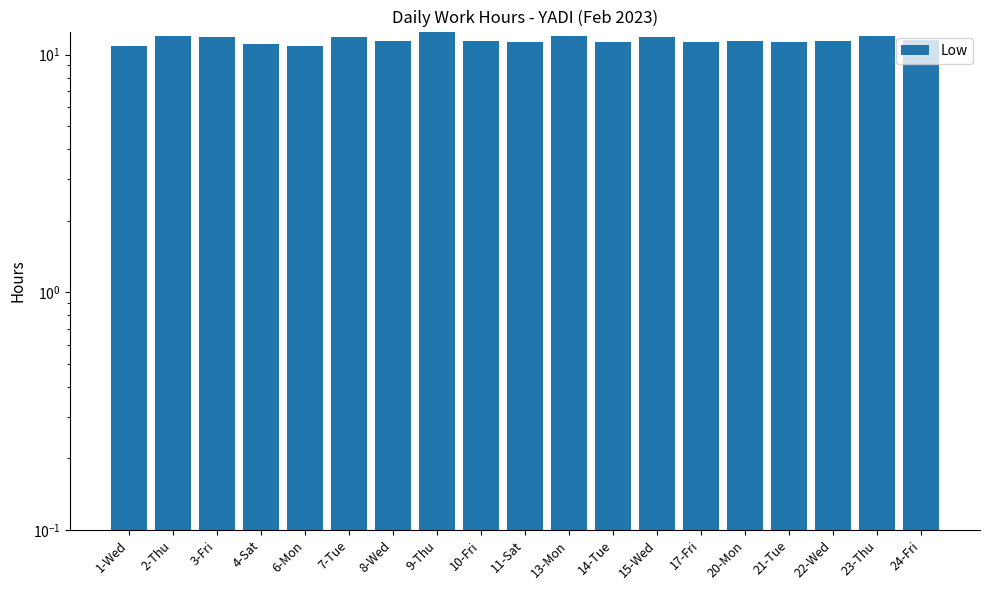

List the labels in order of value, largest first.

9-Thu, 13-Mon, 23-Thu, 2-Thu, 3-Fri, 15-Wed, 7-Tue, 24-Fri, 8-Wed, 22-Wed, 20-Mon, 10-Fri, 14-Tue, 21-Tue, 17-Fri, 11-Sat, 4-Sat, 6-Mon, 1-Wed